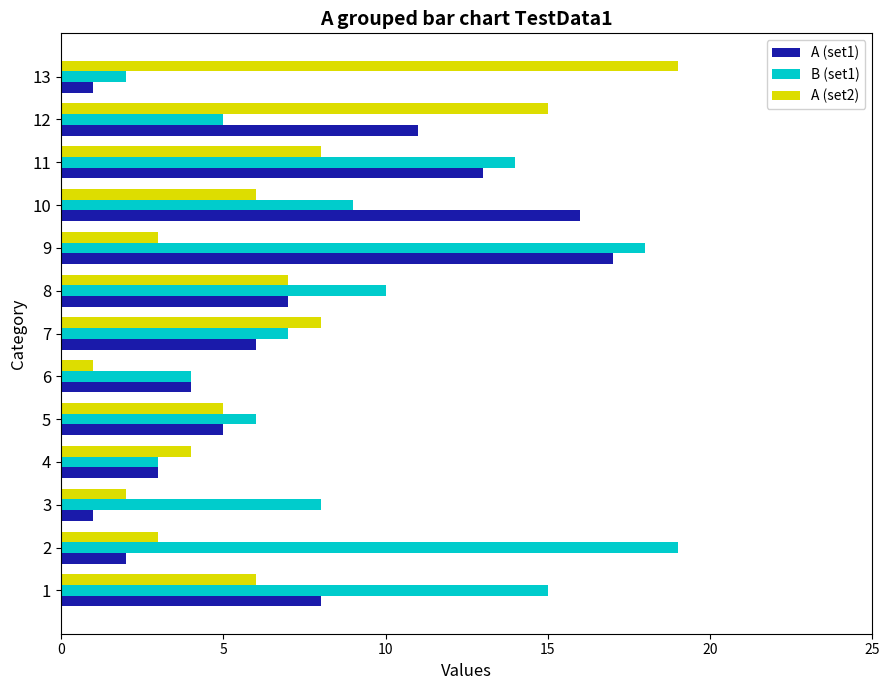

Is the value of A (set2) at 8 greater than the value of A (set1) at 5?

Yes